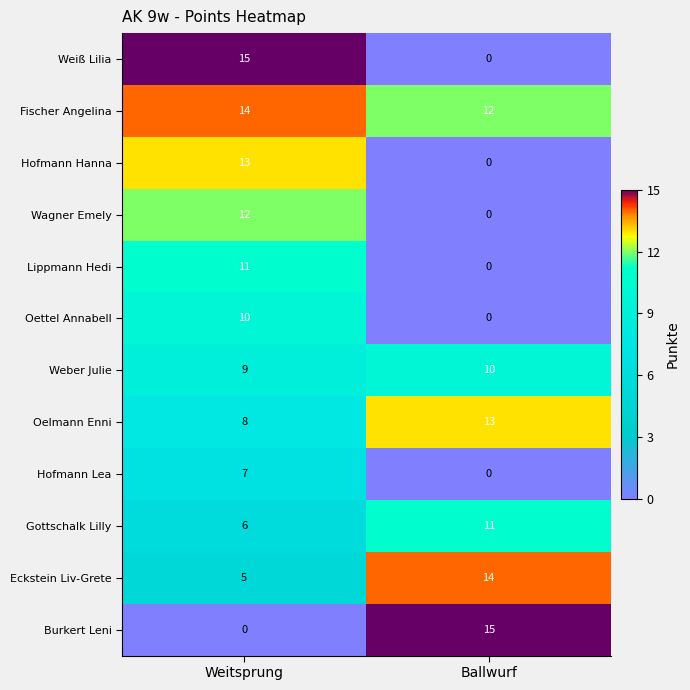

How many values in the Oelmann Enni series are below 13?

1